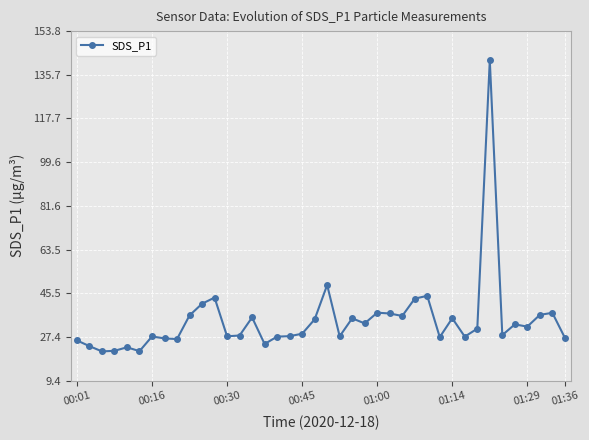

What is the value of the 31st point from the left?

35.1